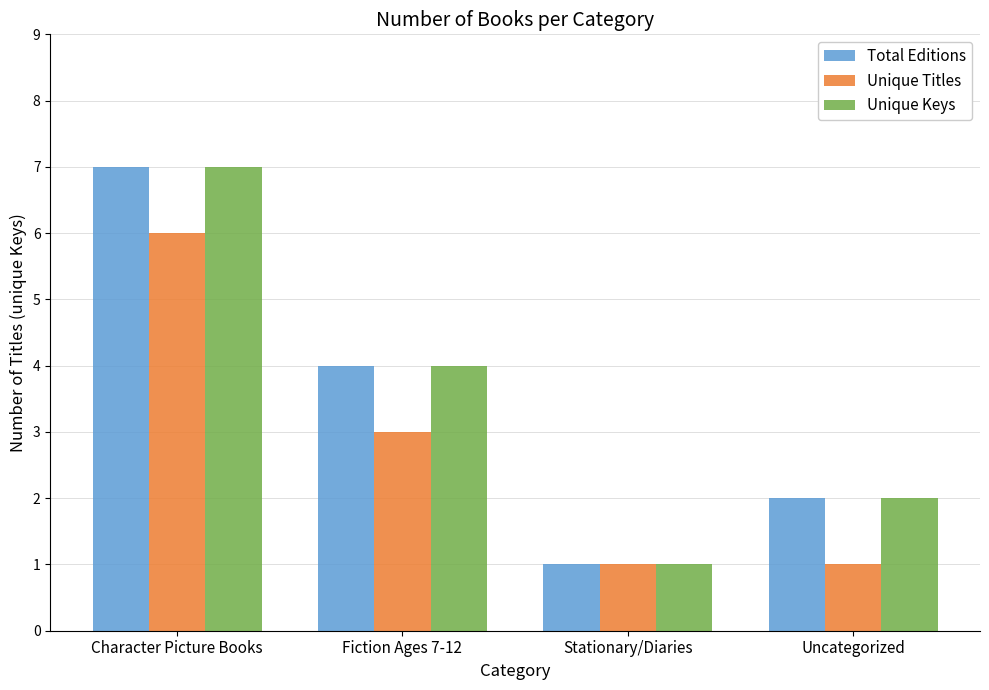

Reading left to right, transcribe all the data shown in this chart.

Total Editions: 7	4	1	2
Unique Titles: 6	3	1	1
Unique Keys: 7	4	1	2